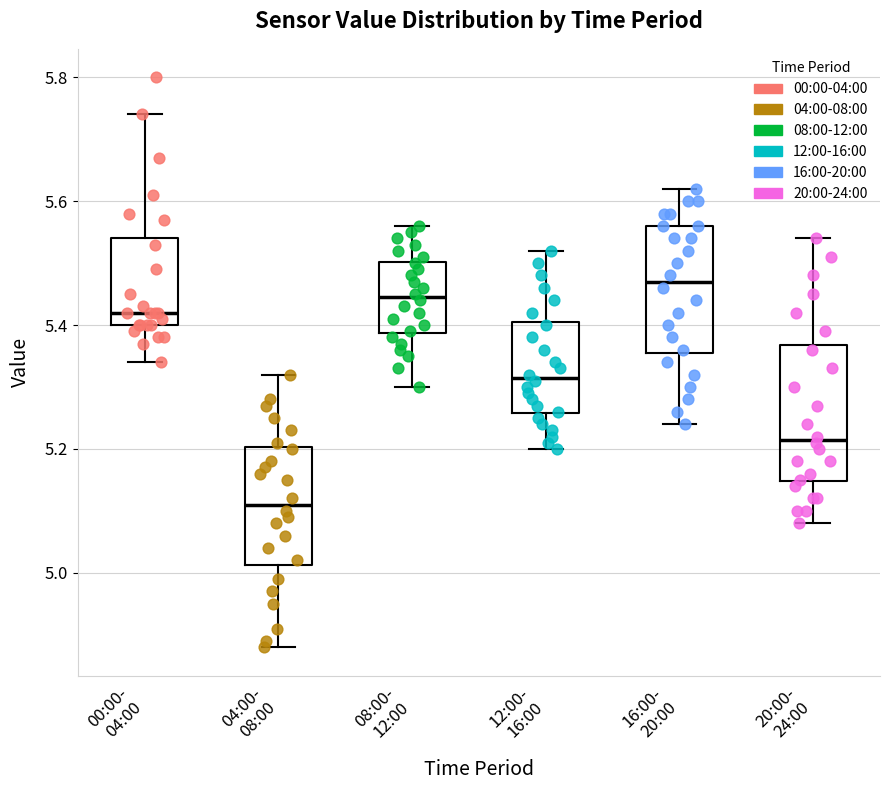

Reading left to right, transcribe this box plot: for each box, give where its median line is, the range the box spans, and where its two whiskers end, as read against the y-axis. The values are not printed on the chart, so give them approximately, as read against the axis.

00:00- 04:00: median 5.42, box 5.40 to 5.54, whiskers 5.34 to 5.74
04:00- 08:00: median 5.12, box 5.02 to 5.20, whiskers 4.88 to 5.32
08:00- 12:00: median 5.44, box 5.38 to 5.50, whiskers 5.30 to 5.56
12:00- 16:00: median 5.32, box 5.26 to 5.40, whiskers 5.20 to 5.52
16:00- 20:00: median 5.48, box 5.36 to 5.56, whiskers 5.24 to 5.62
20:00- 24:00: median 5.22, box 5.14 to 5.36, whiskers 5.08 to 5.54